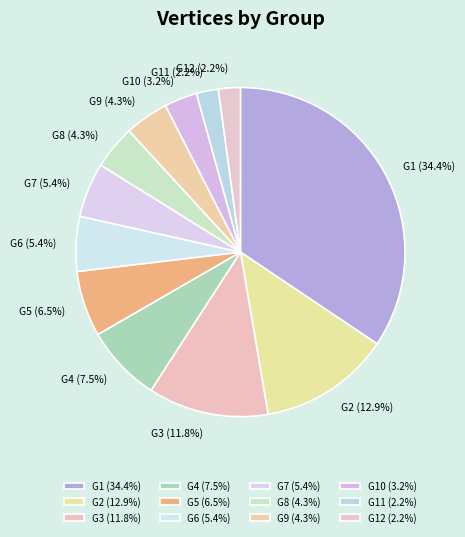

Which has a higher value, G2 or G4?

G2